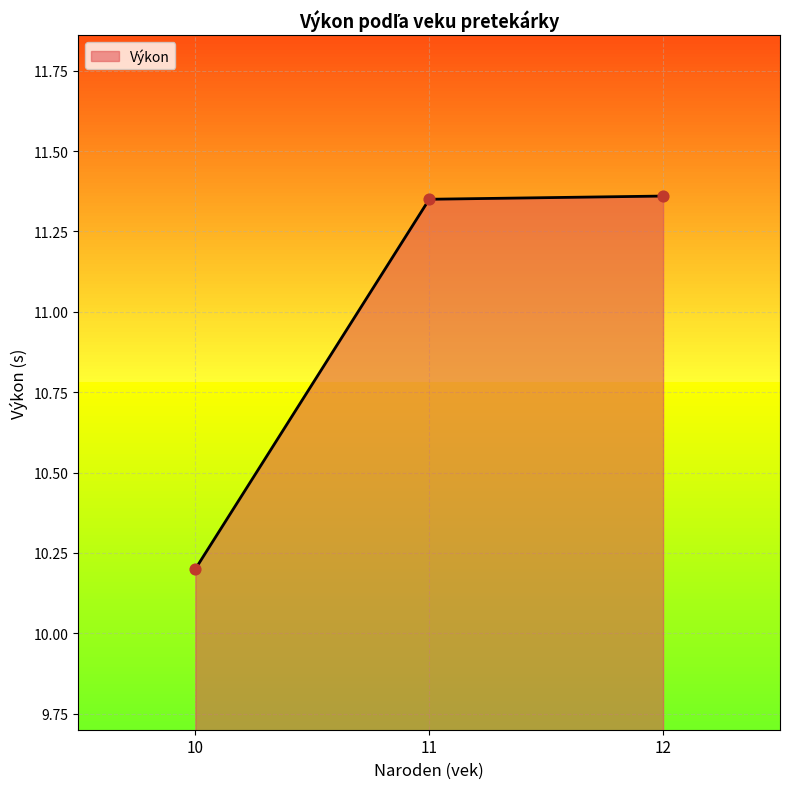

Between 12 and 10, which is larger?

12